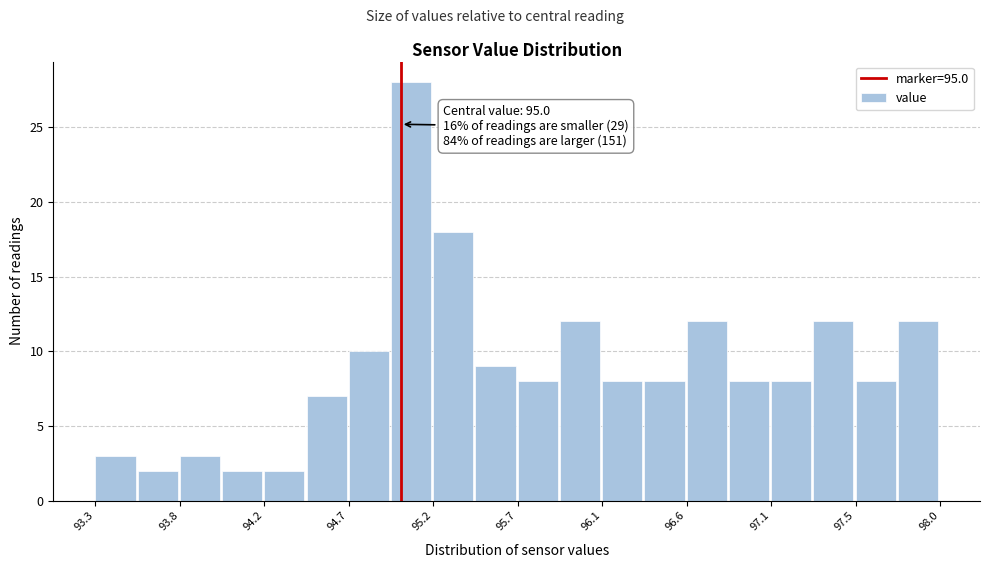

Which range on the x-axis has the tallest bar?

94.945 to 95.180